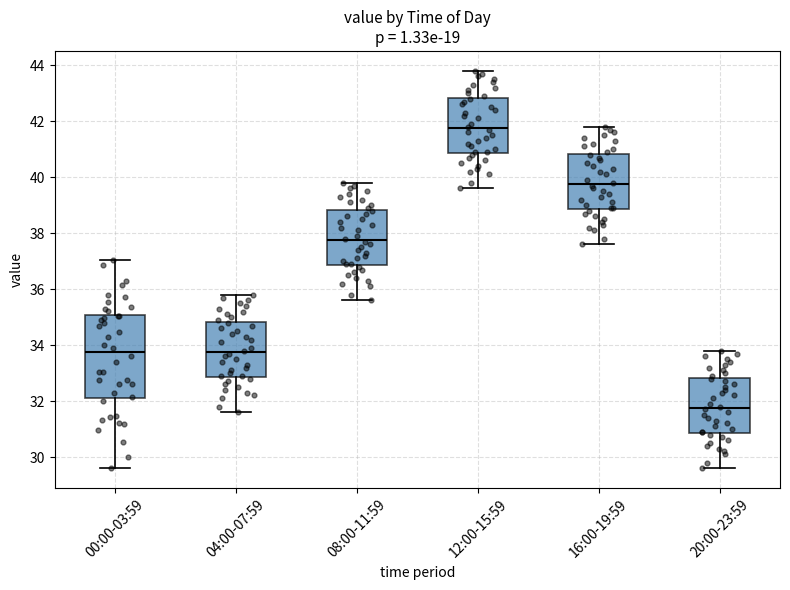

Reading left to right, read every box against the y-axis: the position of its median line, the range the box covers, and the ends of its whiskers. The values are not printed on the chart, so give them approximately, as read against the axis.

00:00-03:59: median 33.8, box 32.2 to 35.0, whiskers 29.6 to 37.0
04:00-07:59: median 33.8, box 32.8 to 34.8, whiskers 31.6 to 35.8
08:00-11:59: median 37.8, box 36.8 to 38.8, whiskers 35.6 to 39.8
12:00-15:59: median 41.8, box 40.8 to 42.8, whiskers 39.6 to 43.8
16:00-19:59: median 39.8, box 38.8 to 40.8, whiskers 37.6 to 41.8
20:00-23:59: median 31.8, box 30.8 to 32.8, whiskers 29.6 to 33.8